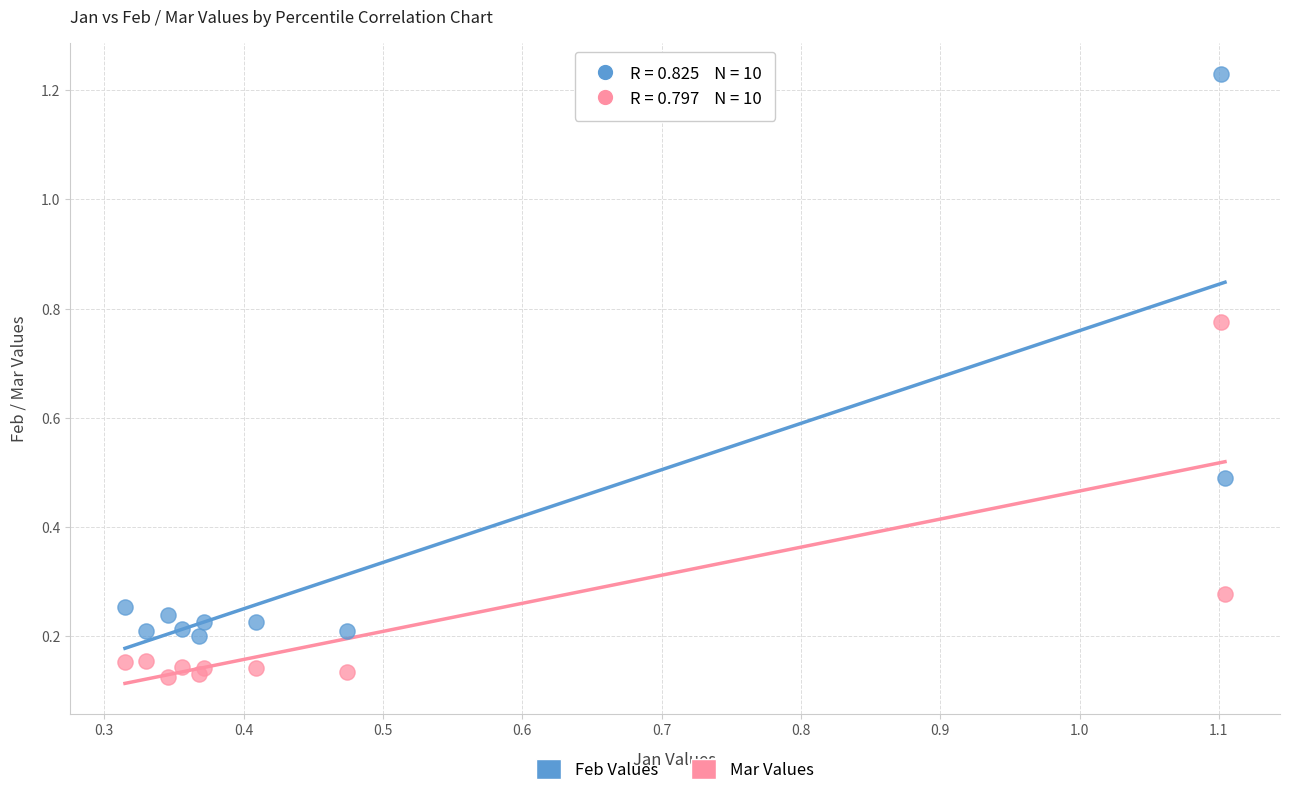

Which series has the largest Y range (max minus min)?

Feb Values